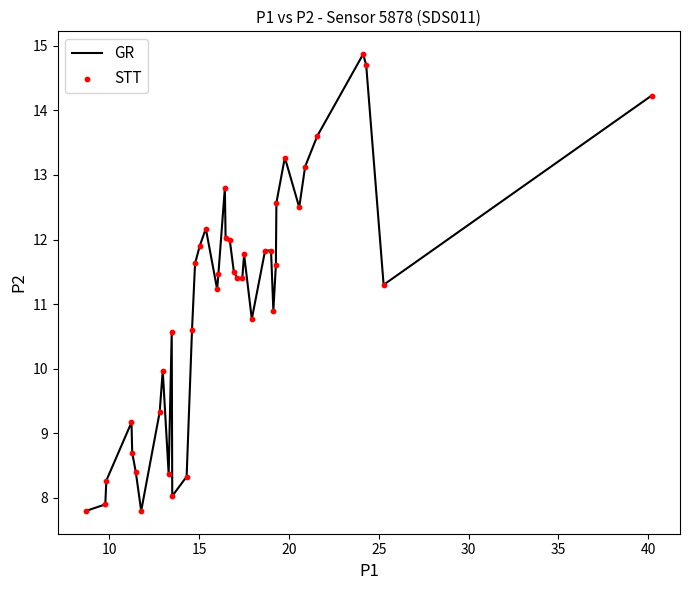

What is the minimum value shown in the chart?

7.8